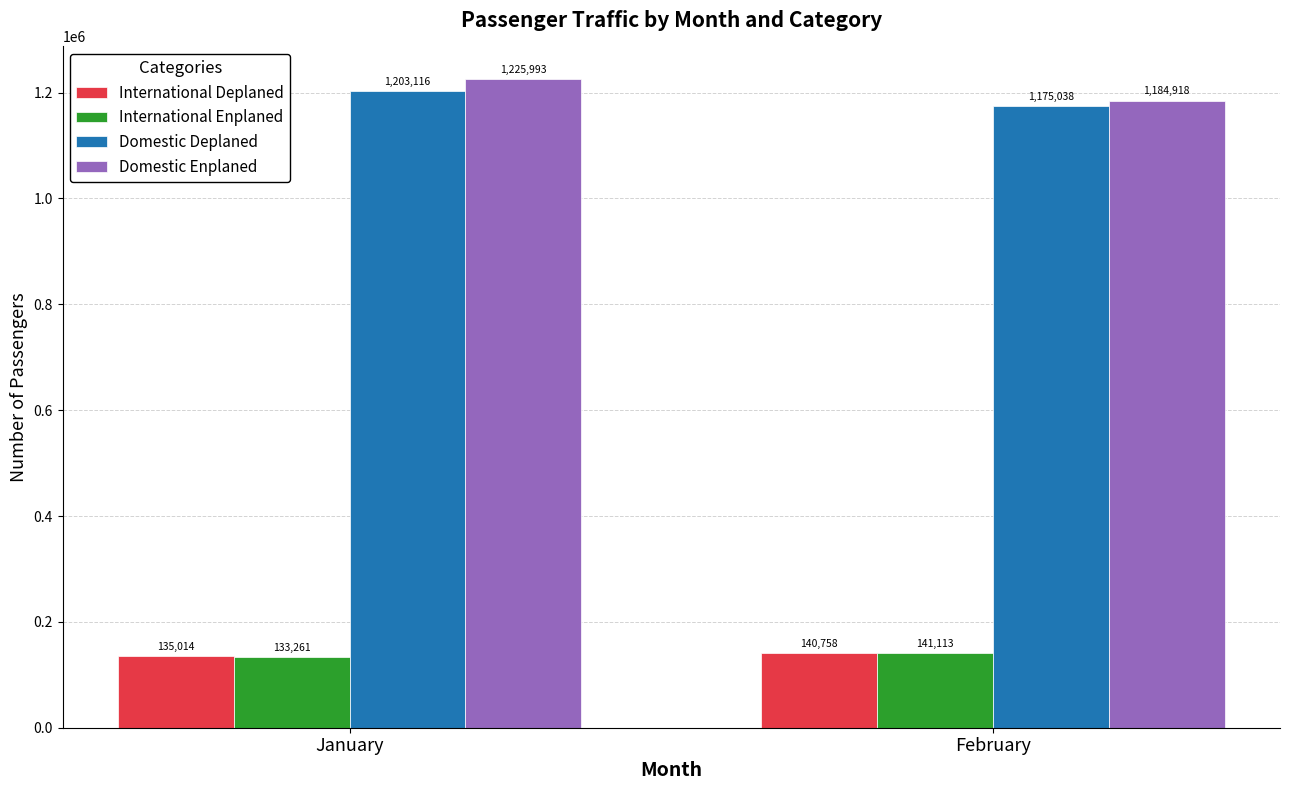

How many data points does each series have?

2